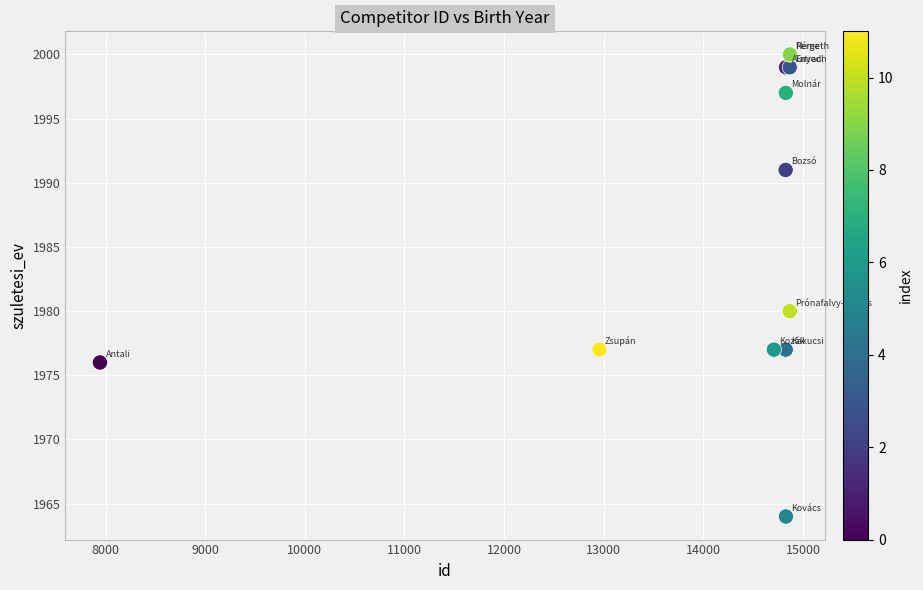

What Y value in the scatter plot is closest to 1982?

1980